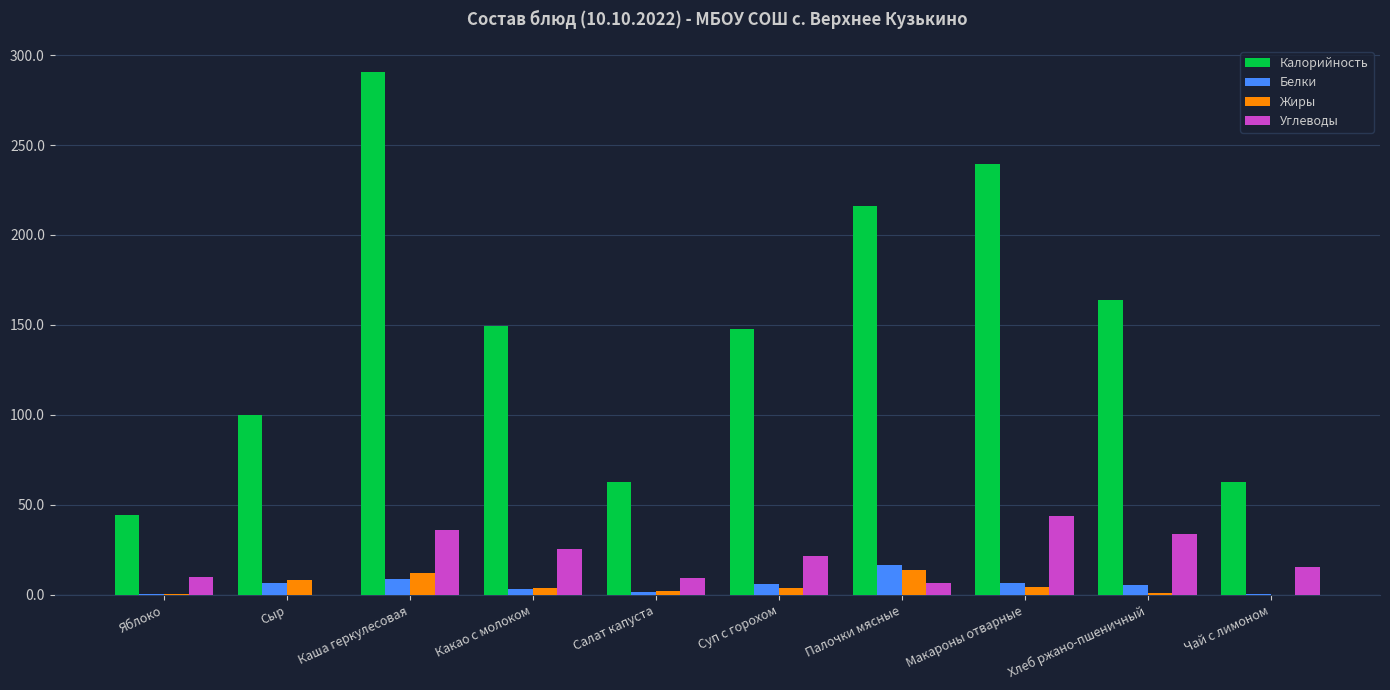

At which label does Калорийность first exceed 149?

Каша геркулесовая